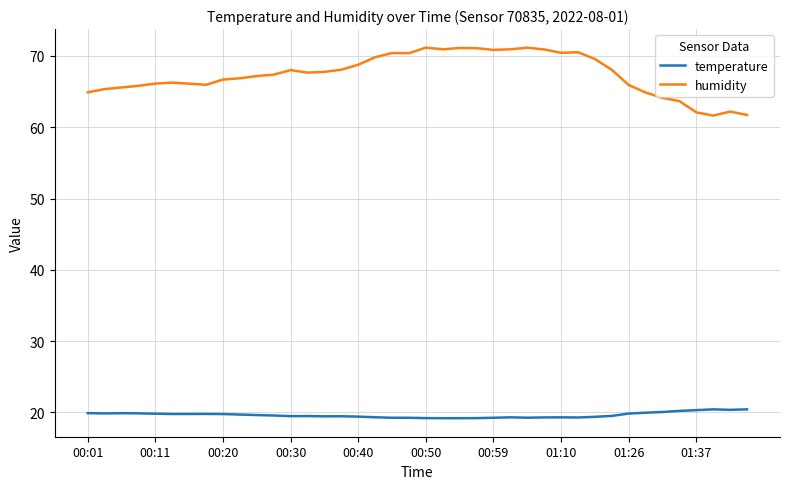

Which series has the widest spread of values?

humidity